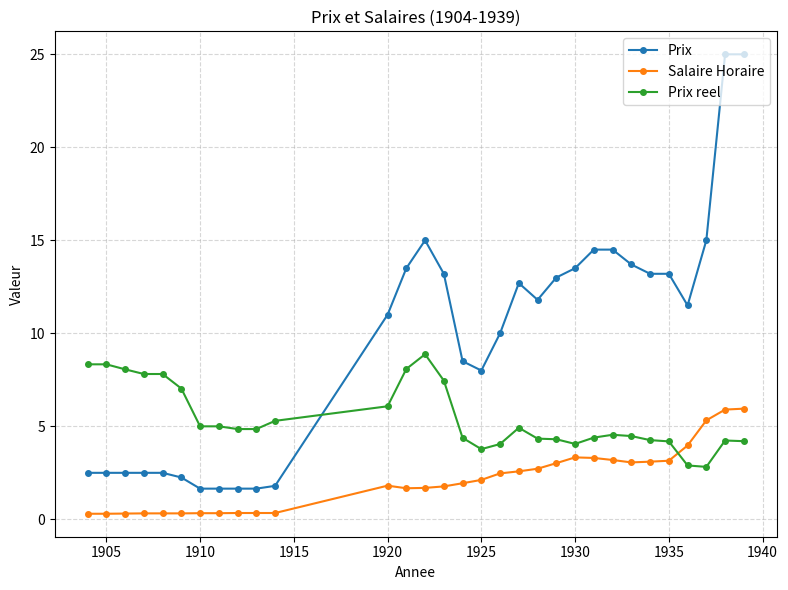

How many intersections are there between Prix and Prix reel?

1